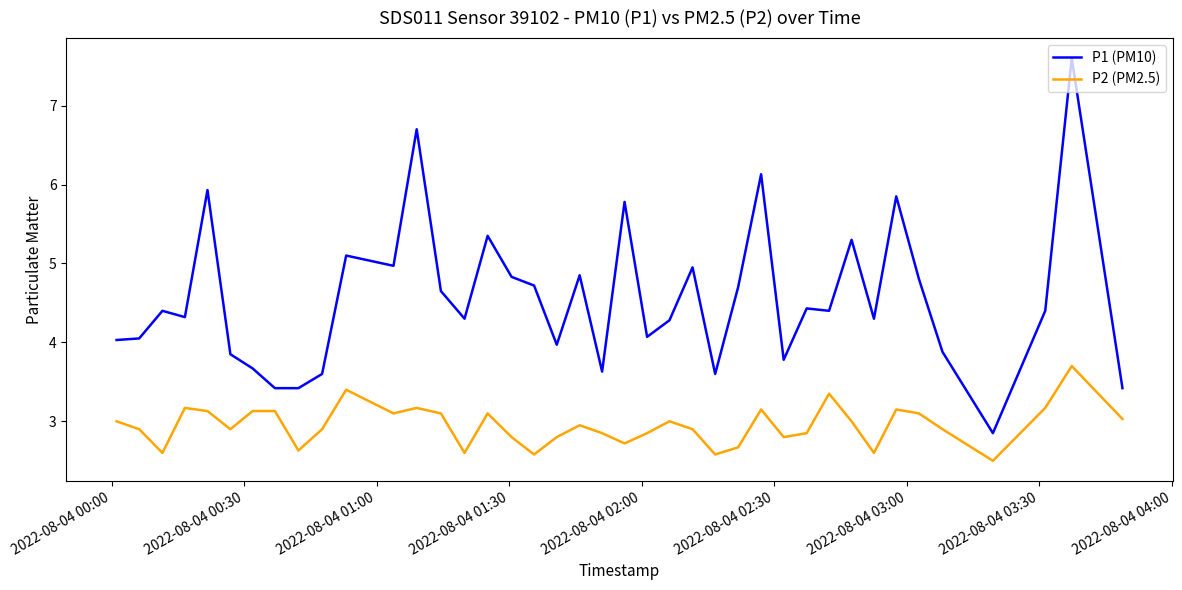

What is the difference between the maximum and minimum values in the P2 (PM2.5) series?

1.2